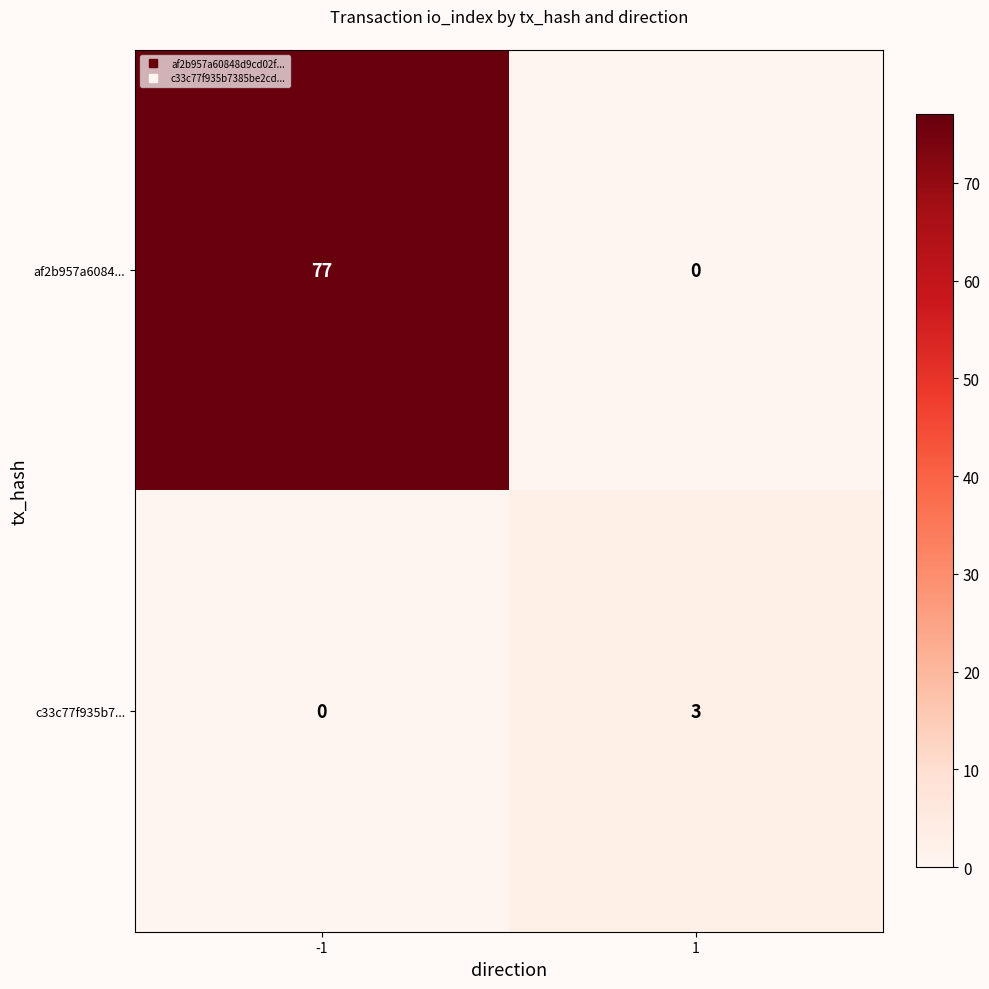

What is the difference between the maximum and minimum values in the af2b957a6084... series?

77